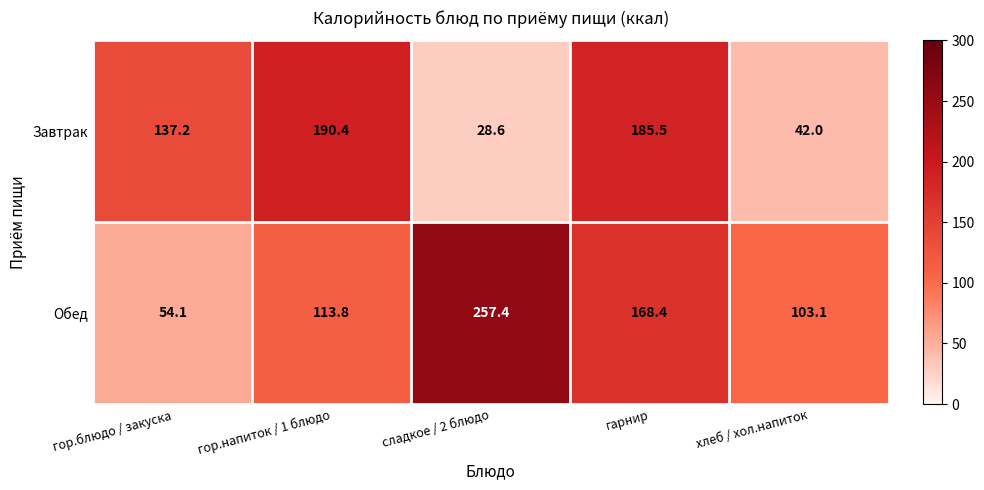

Where is Завтрак nearest to the value 109?

гор.блюдо / закуска